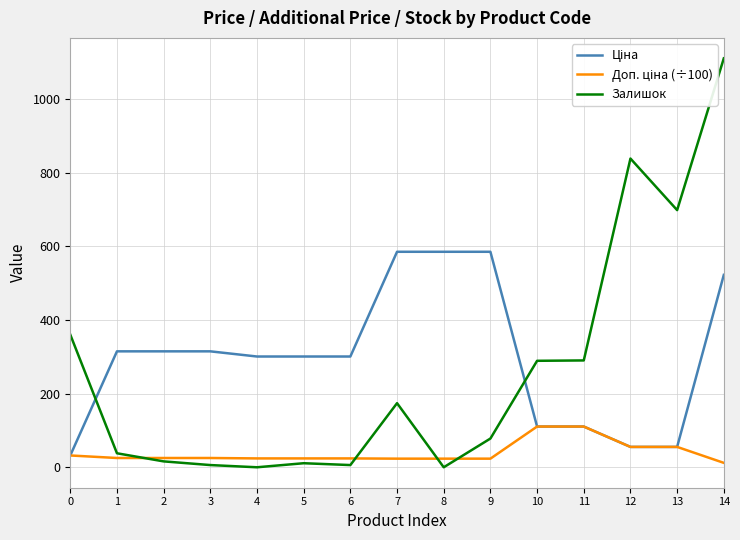

What is the spread (max minus min) of values at 1?

289.5